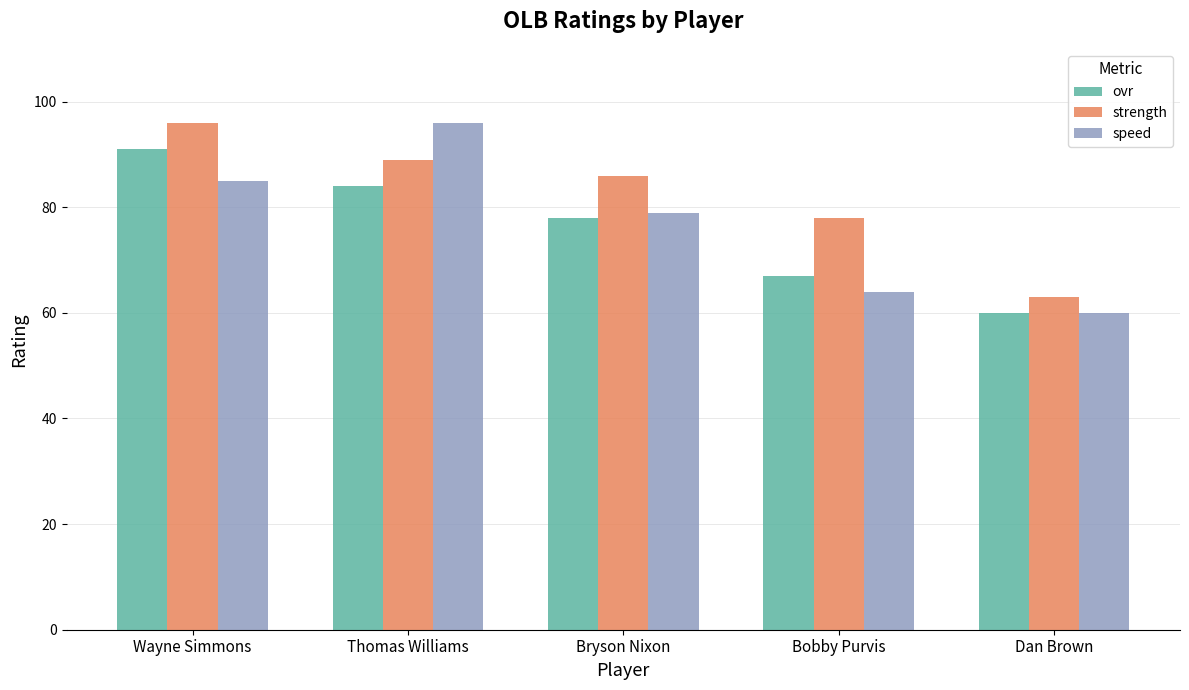

Is it true that ovr equals 48 at Thomas Williams?

False